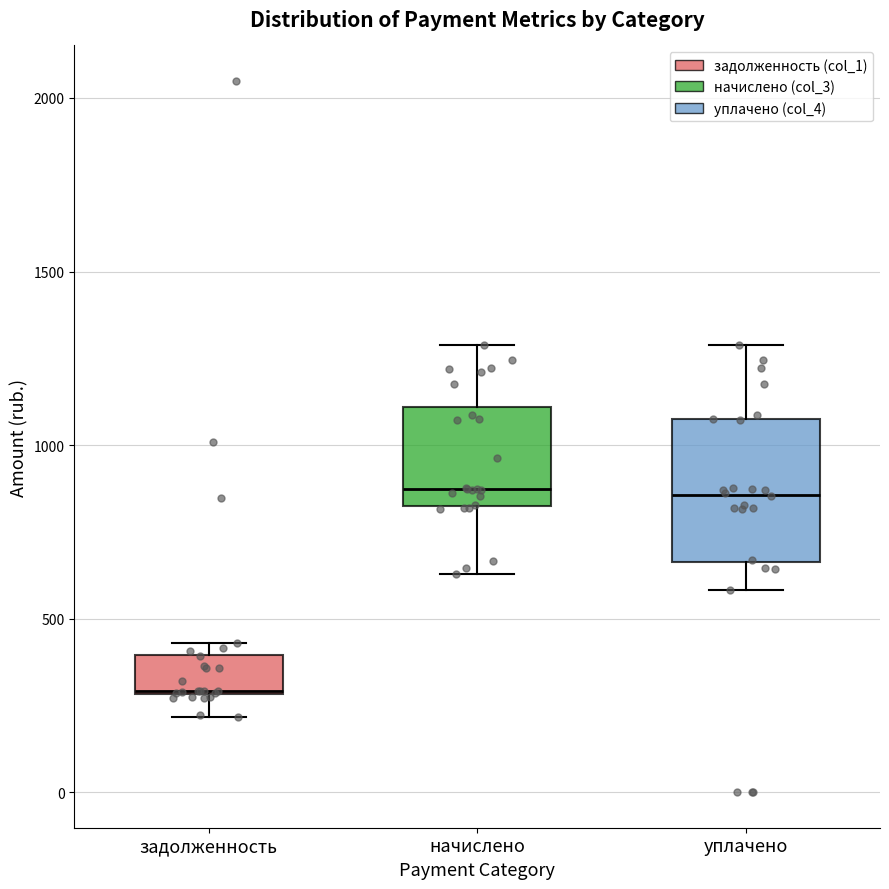

Reading left to right, read every box against the y-axis: the position of its median line, the range the box covers, and the ends of its whiskers. The values are not printed on the chart, so give them approximately, as read against the axis.

задолженность: median 300, box 300 to 400, whiskers 200 to 450
начислено: median 850 (just above the box's lower edge), box 850 to 1100, whiskers 650 to 1300
уплачено: median 850, box 650 to 1050, whiskers 600 to 1300